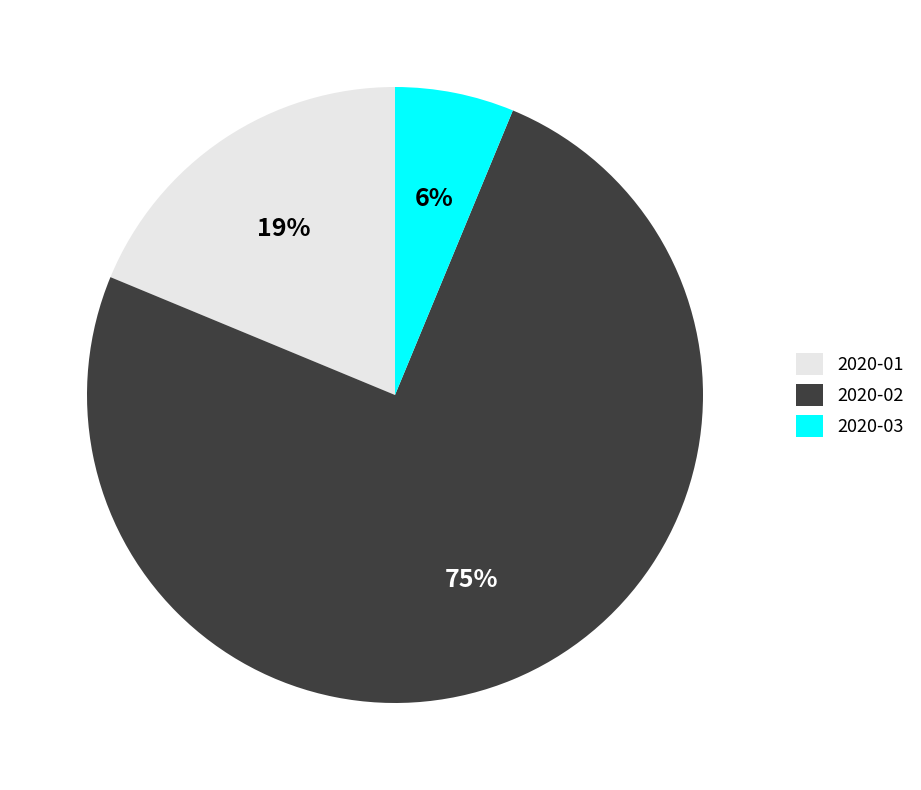

Which slice represents more than half of the pie?

2020-02